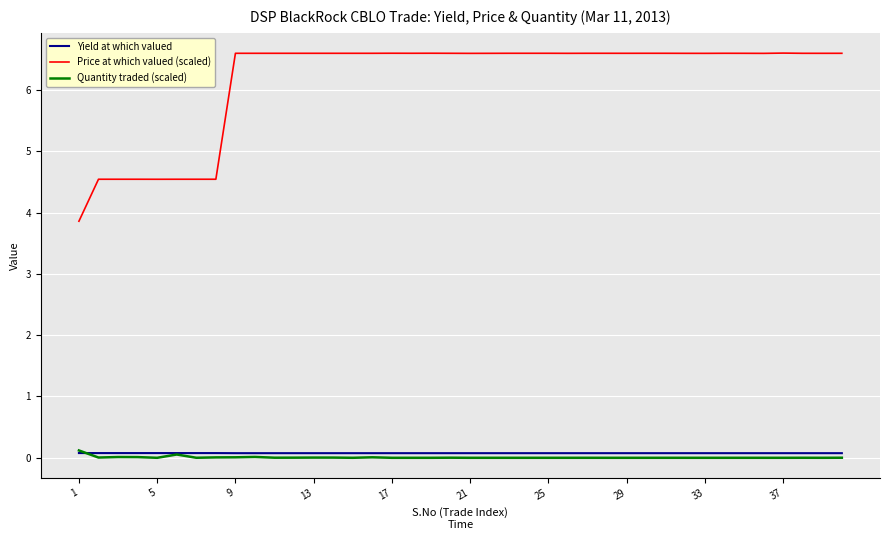

What is the minimum value for Price at which valued (scaled)?

3.9